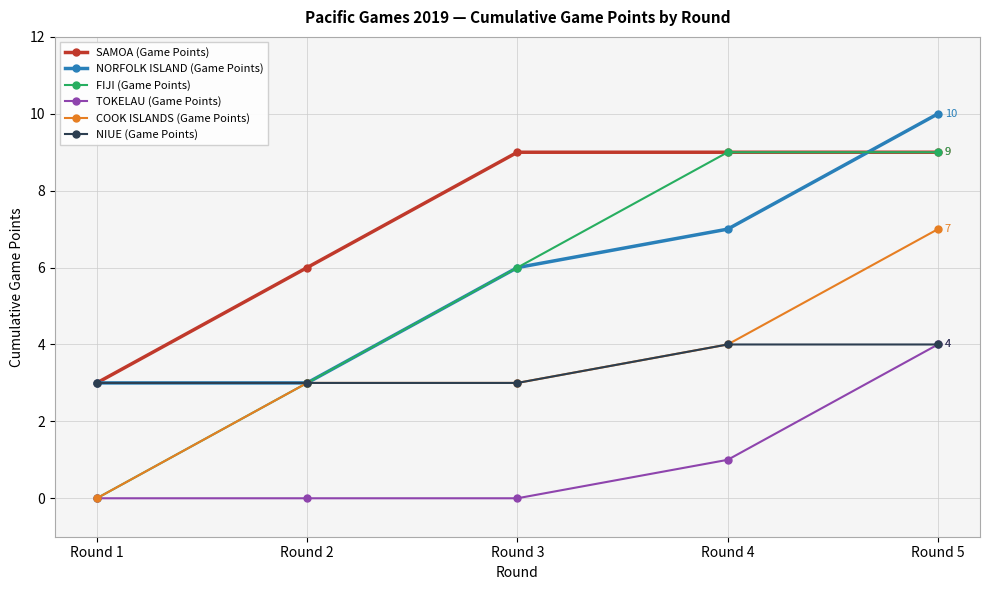

What is the value of the NIUE (Game Points) point at the 2nd from the left?

3